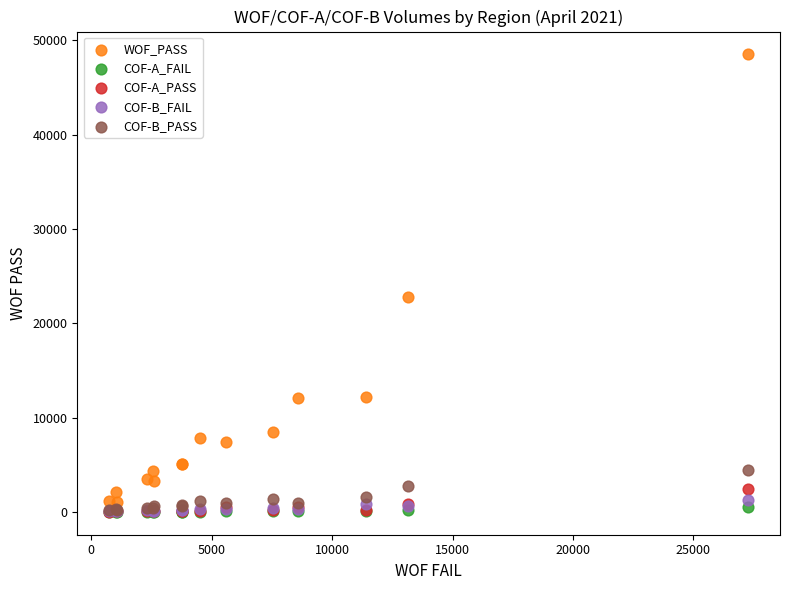

Across all series, what Y value is closest to 24265?

22816